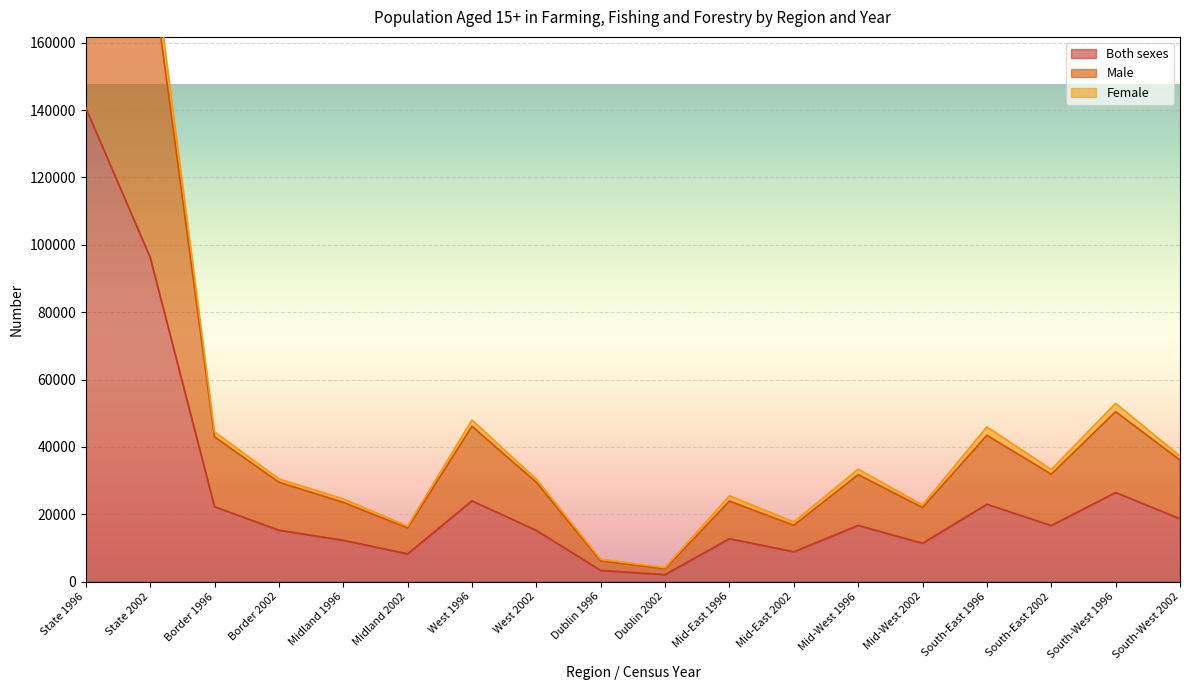

What is the maximum value shown in the chart?

281250